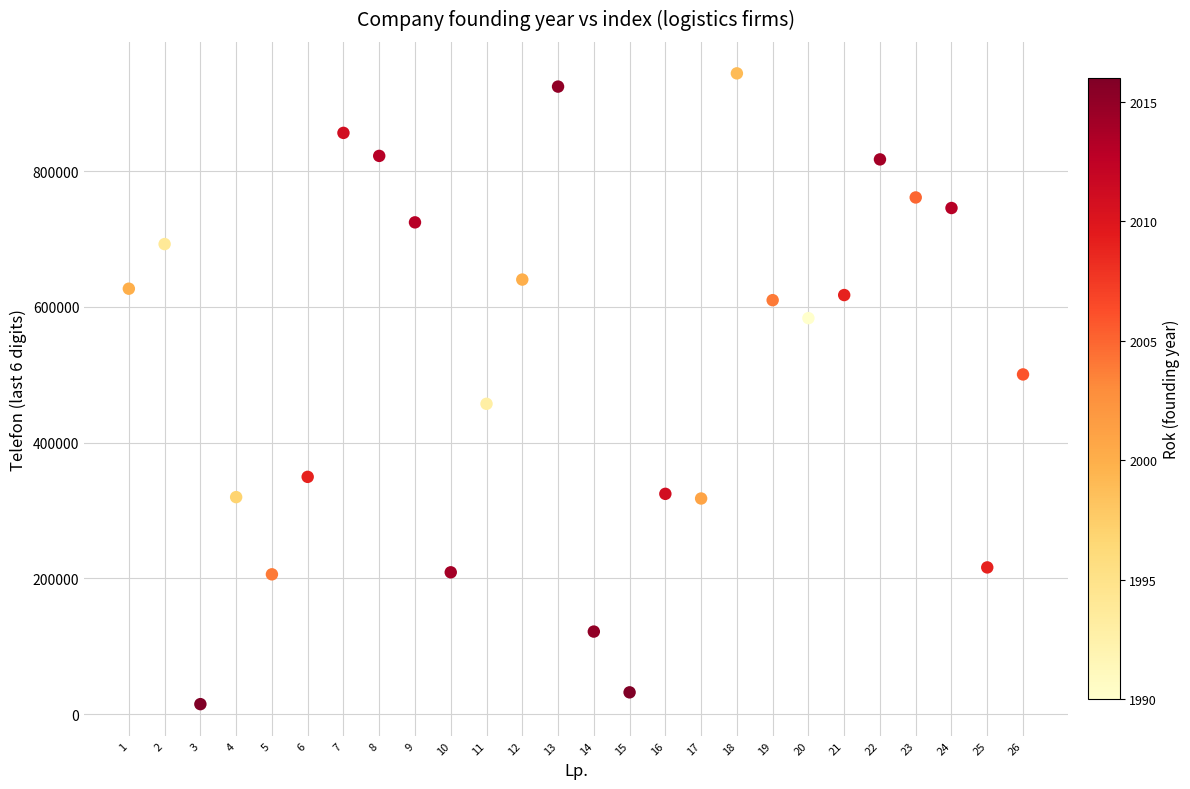

What is the range of X values (max minus min)?

25